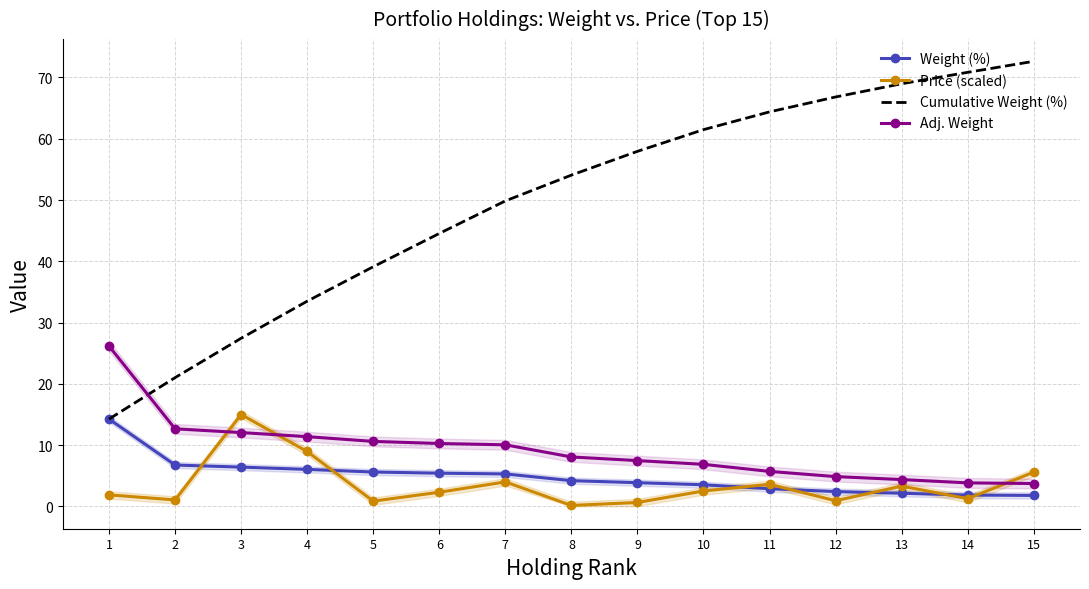

Which series has the largest total across all categories?

Cumulative Weight (%)